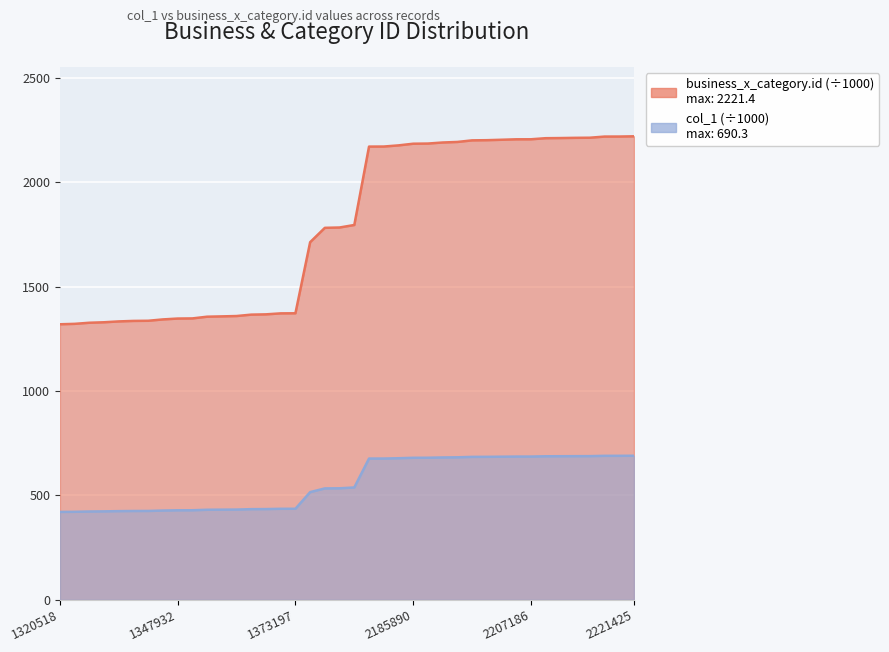

Which has a higher value, 1368089 or 2172112?

2172112